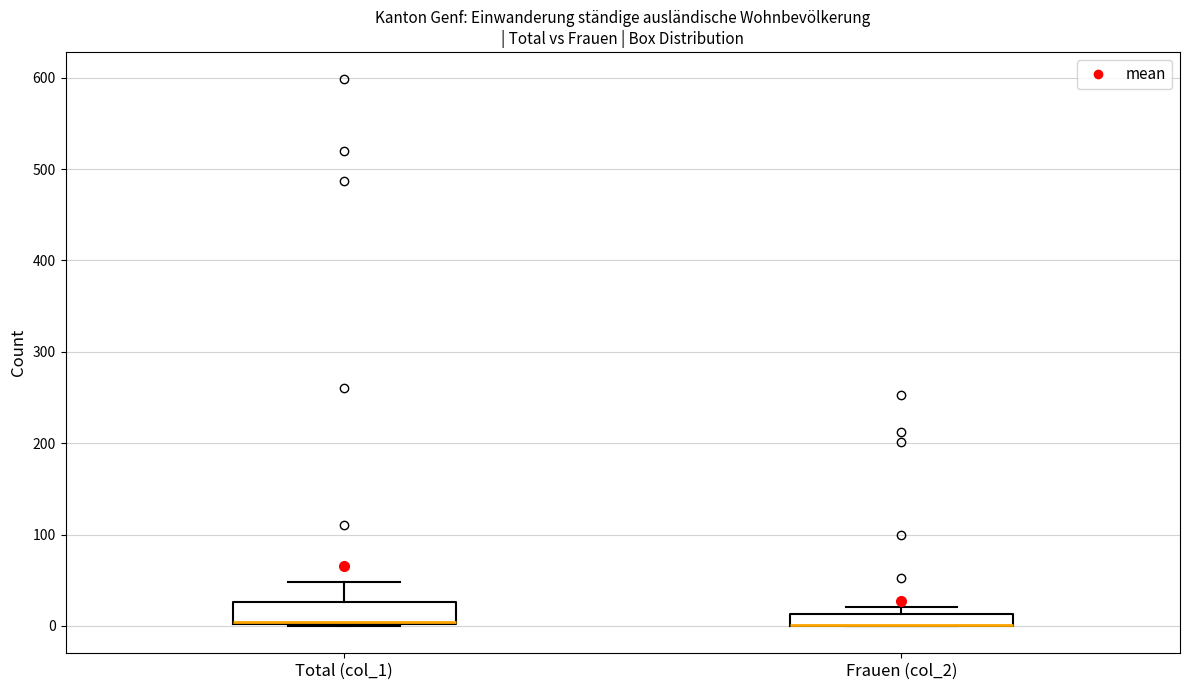

Where is the lower edge of the box for Frauen (col_2) on the y-axis? The values are not printed on the chart, so give them approximately, as read against the axis.

0